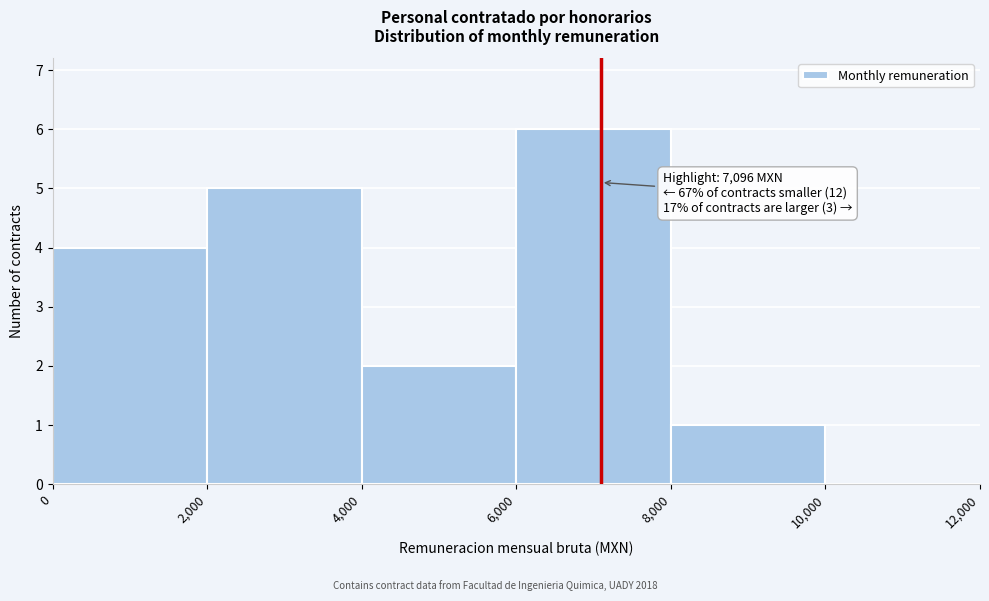

Over which range of the x-axis is the bar tallest?

6,000 to 8,000